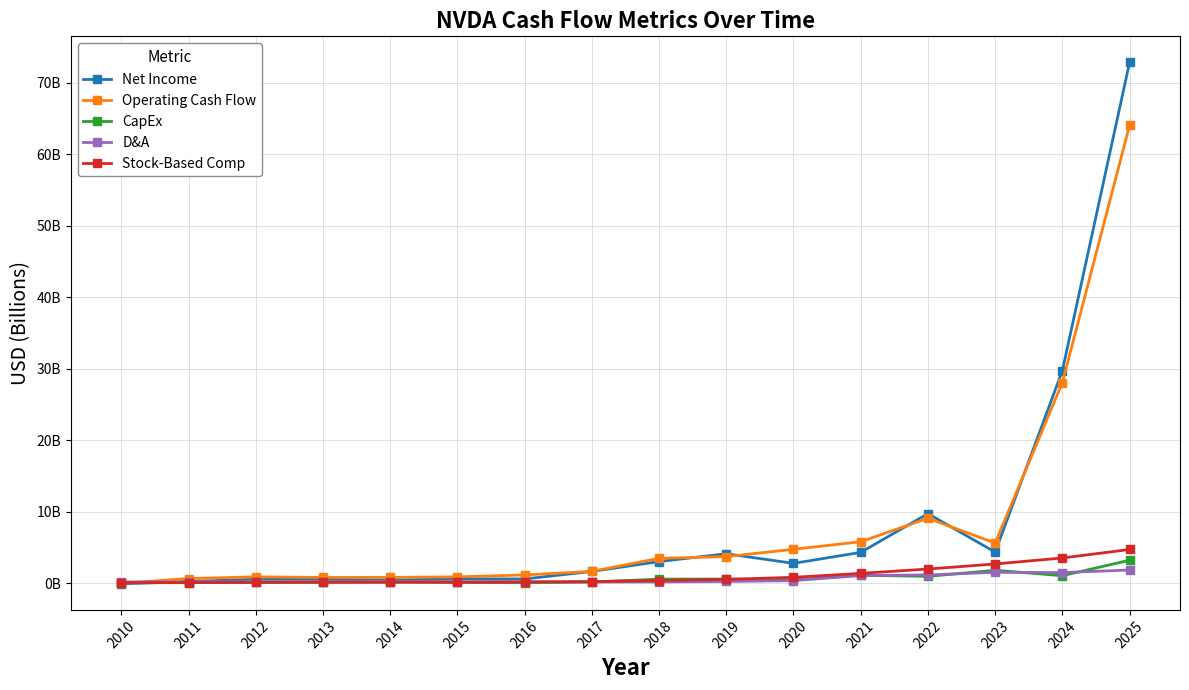

Reading right to left, list all the values displayed in this chart.

Net Income: 2025=72.9	2024=29.8	2023=4.4	2022=9.8	2021=4.3	2020=2.8	2019=4.1	2018=3.0	2017=1.7	2016=0.6	2015=0.6	2014=0.4	2013=0.6	2012=0.6	2011=0.3	2010=-0.1
Operating Cash Flow: 2025=64.1	2024=28.1	2023=5.6	2022=9.1	2021=5.8	2020=4.8	2019=3.7	2018=3.5	2017=1.7	2016=1.2	2015=0.9	2014=0.8	2013=0.8	2012=0.9	2011=0.7	2010=0.0
CapEx: 2025=3.2	2024=1.1	2023=1.8	2022=1.0	2021=1.1	2020=0.5	2019=0.6	2018=0.6	2017=0.2	2016=0.1	2015=0.1	2014=0.3	2013=0.2	2012=0.1	2011=0.1	2010=0.1
D&A: 2025=1.9	2024=1.5	2023=1.5	2022=1.2	2021=1.1	2020=0.4	2019=0.3	2018=0.2	2017=0.2	2016=0.2	2015=0.2	2014=0.2	2013=0.2	2012=0.2	2011=0.2	2010=0.2
Stock-Based Comp: 2025=4.7	2024=3.5	2023=2.7	2022=2.0	2021=1.4	2020=0.8	2019=0.6	2018=0.4	2017=0.2	2016=0.2	2015=0.2	2014=0.1	2013=0.1	2012=0.1	2011=0.1	2010=0.1